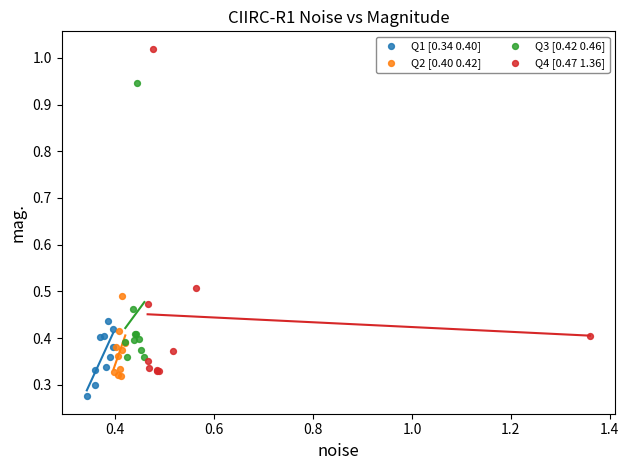

Which series contains the highest Y value?

Q4 [0.47 1.36]